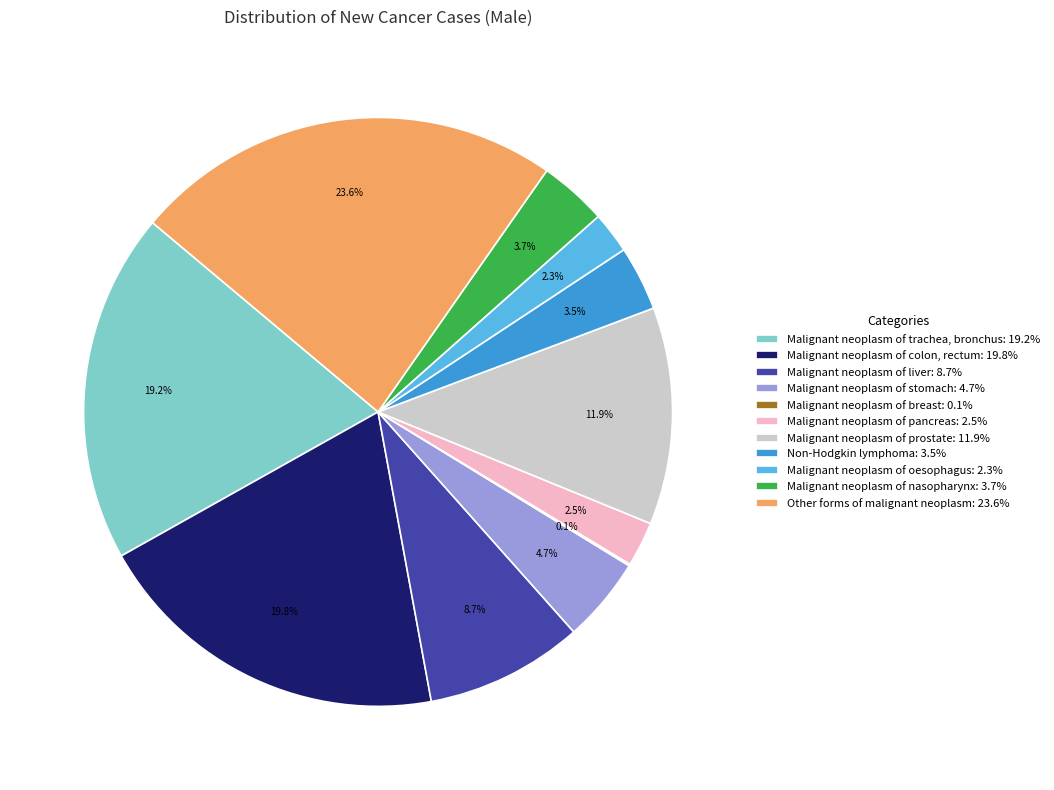

Is there a majority slice in this chart?

No